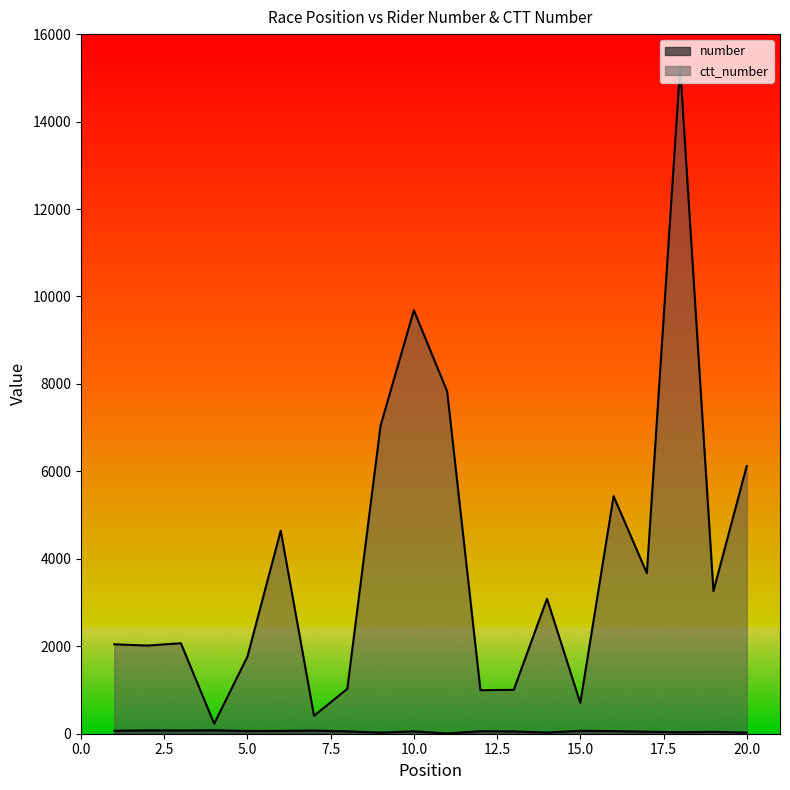

Which series has the largest total across all categories?

ctt_number